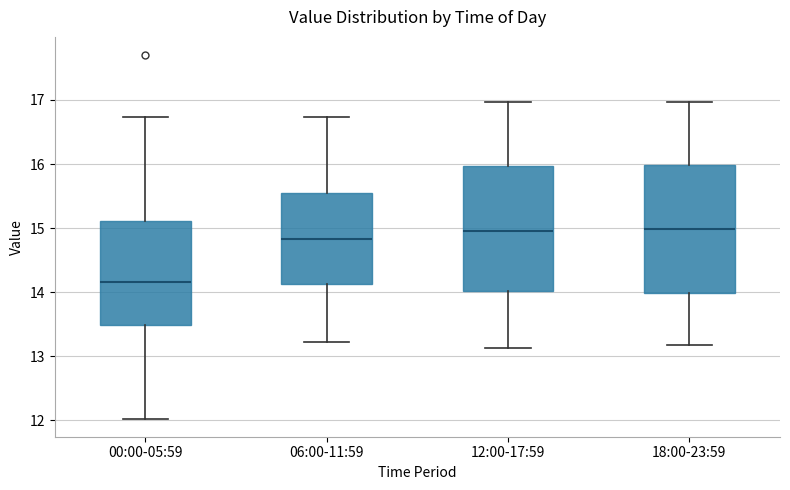

Which box has the lowest median line?

00:00-05:59